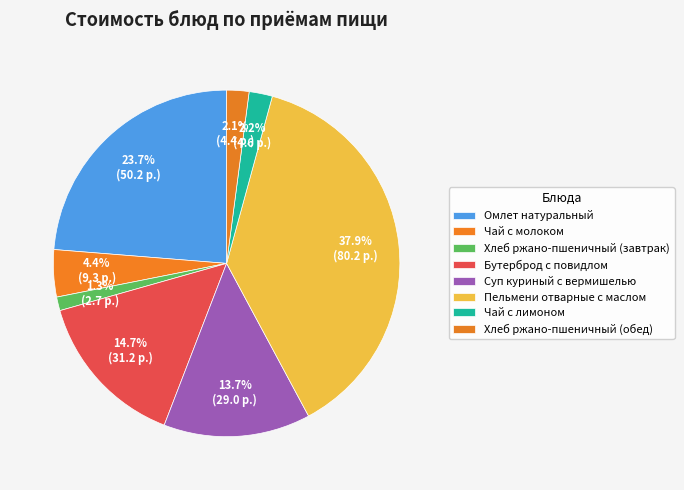

How many segments does this pie chart have?

8